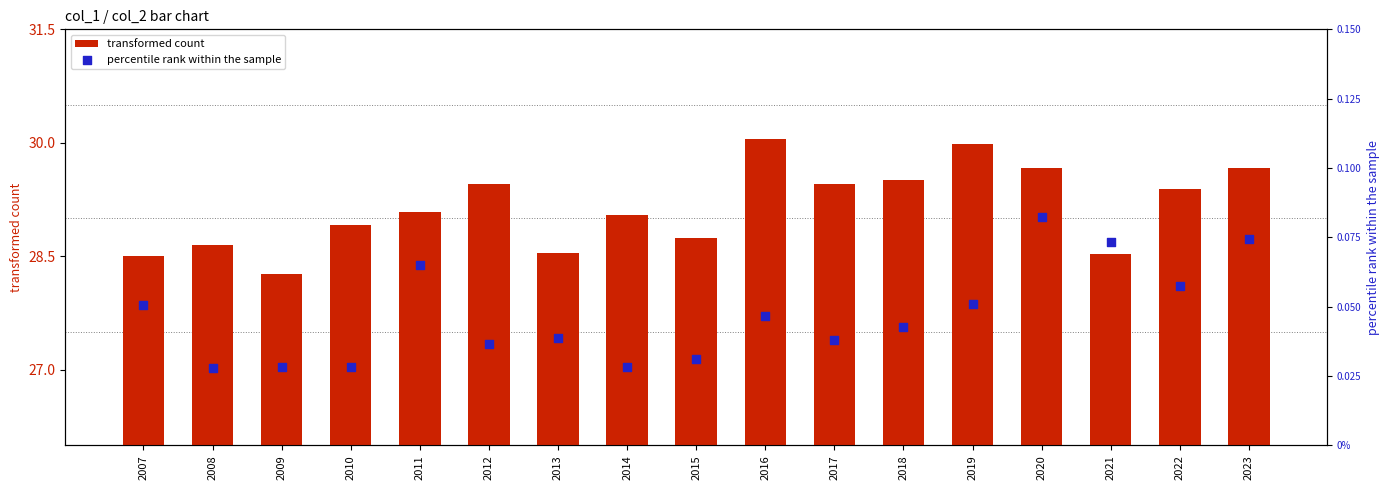

Which series contains the highest Y value?

transformed count